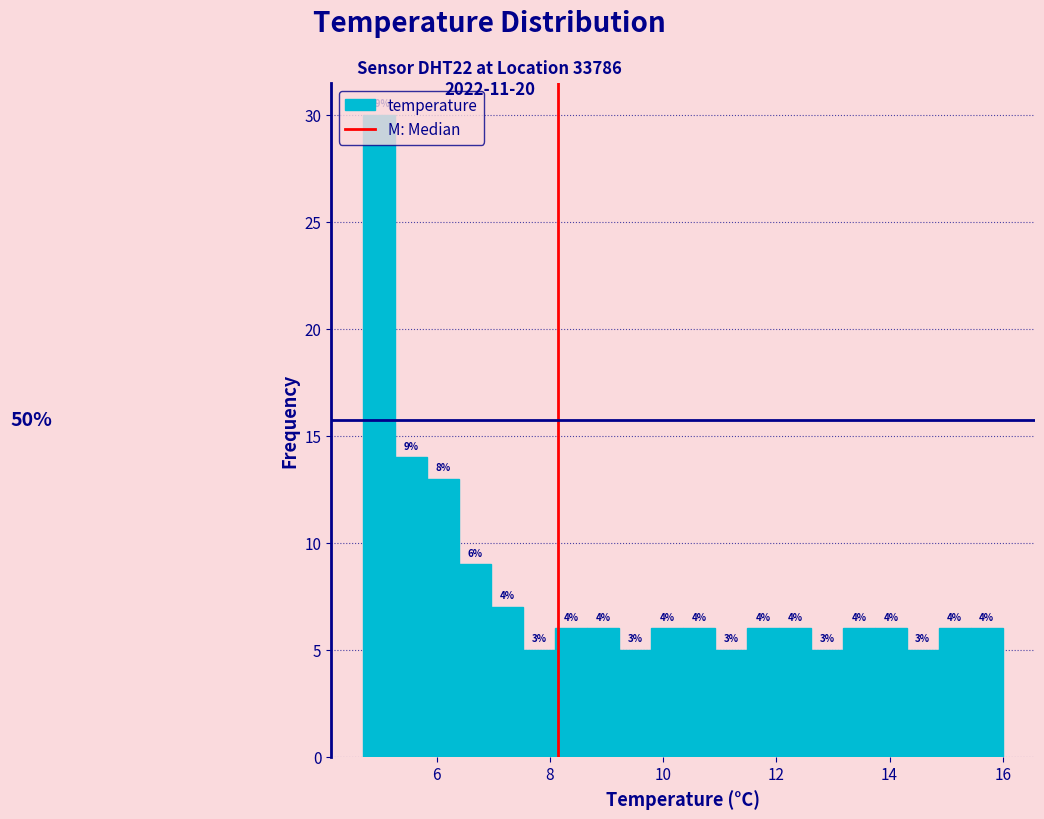

Around what value on the x-axis is the tallest bar? Give the approximate position of its centre, as read against the axis.

5.0